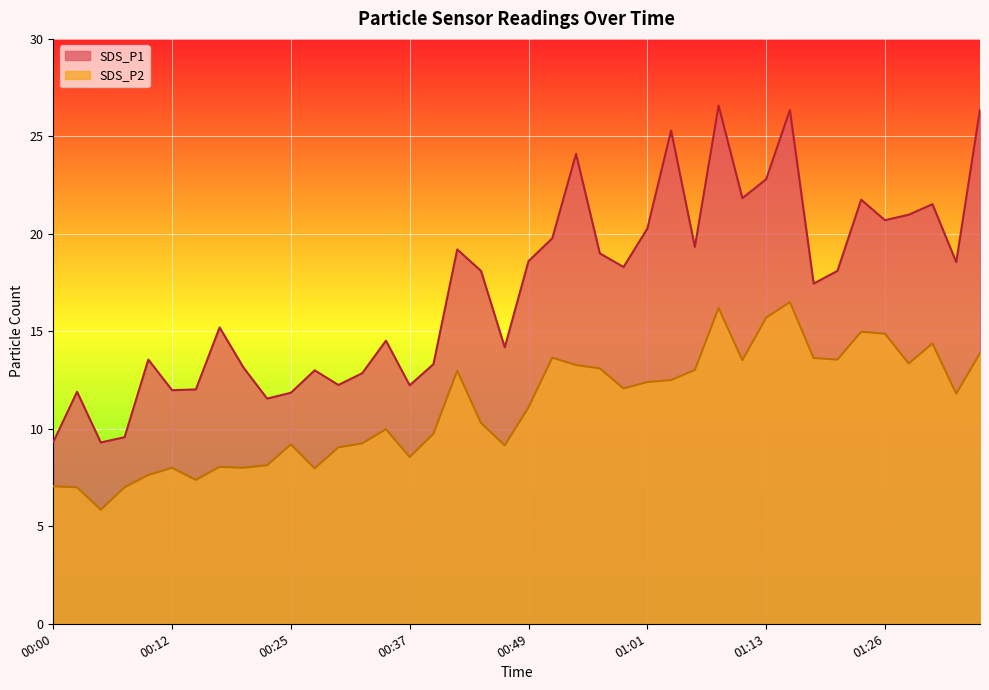

At which category is the sum across all series the highest?

01:16